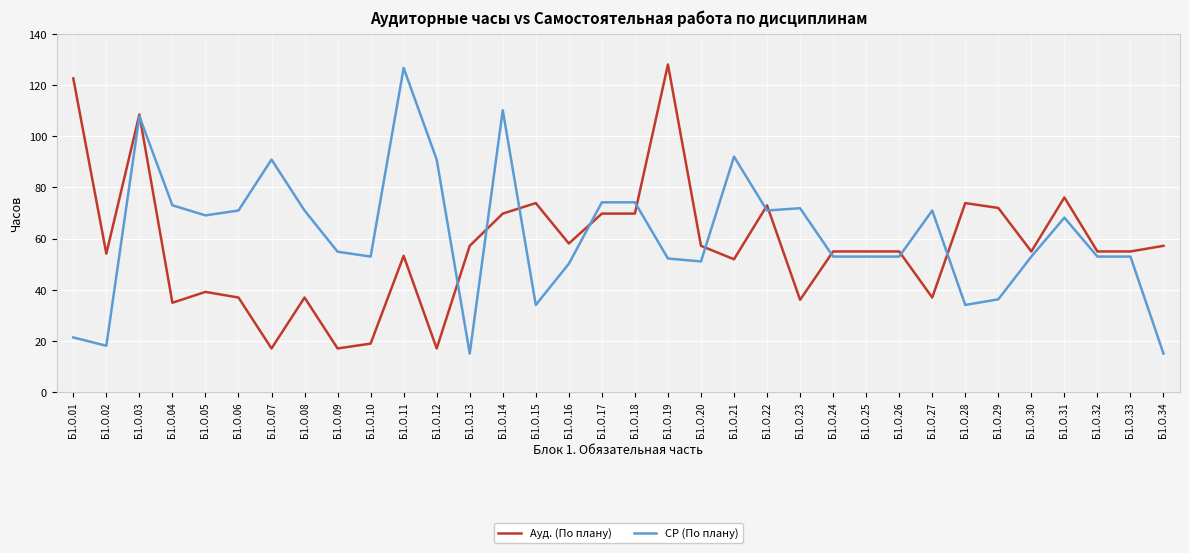

What is the spread (max minus min) of values at Б1.О.12?

73.8